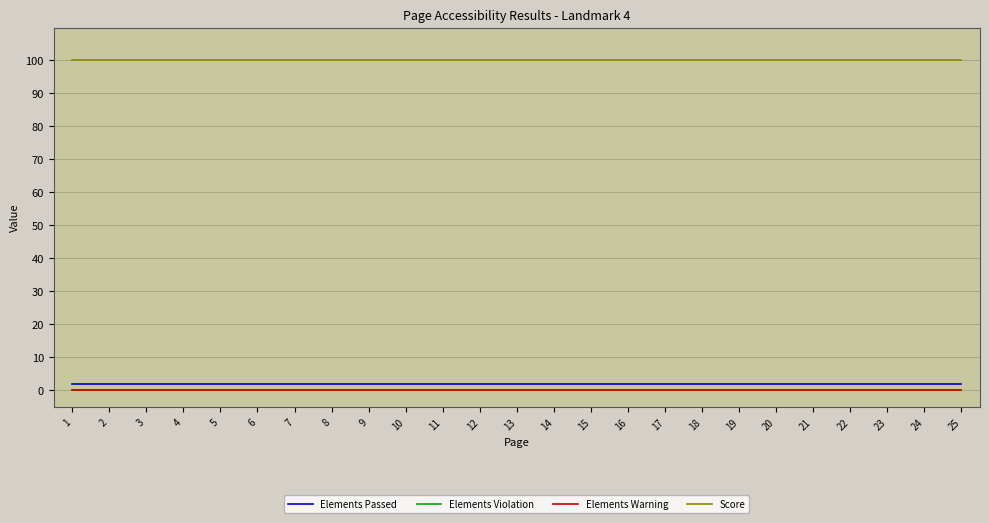

What is the approximate value of Score at 5?

100